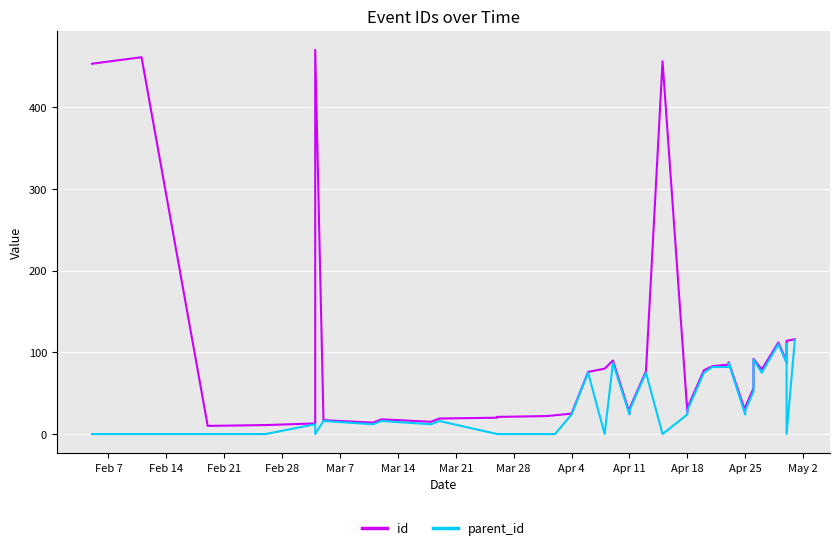

In id, how many points are lower than both neighbors (excluding endpoints)?

8